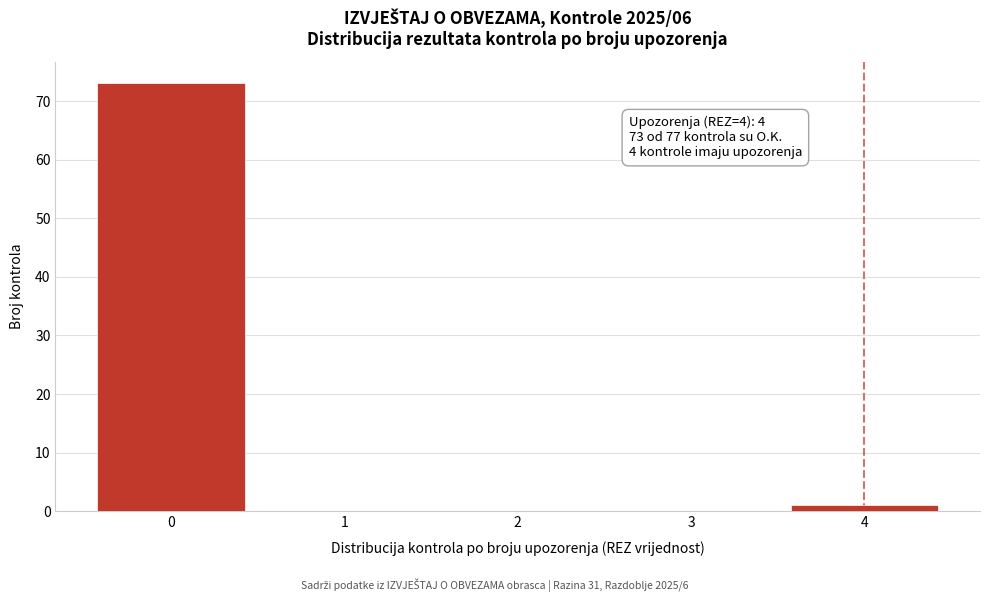

Reading left to right, extract all data points from this chart.

0=73	1=0	2=0	3=0	4=1